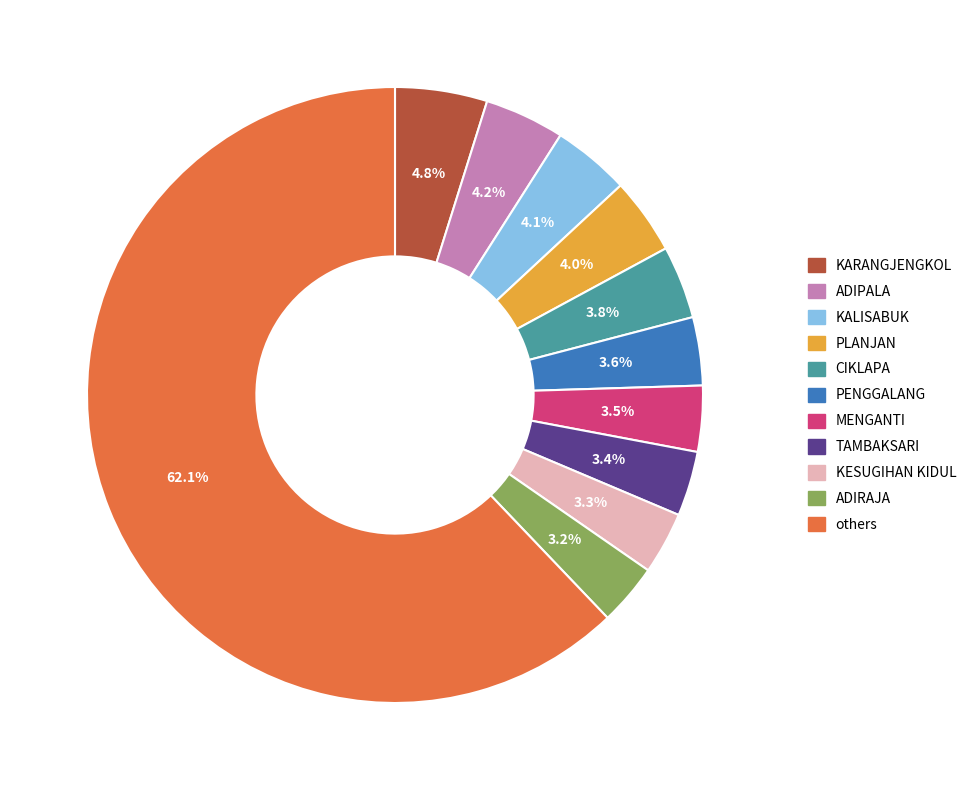

Is there any slice that represents more than half of the pie?

Yes